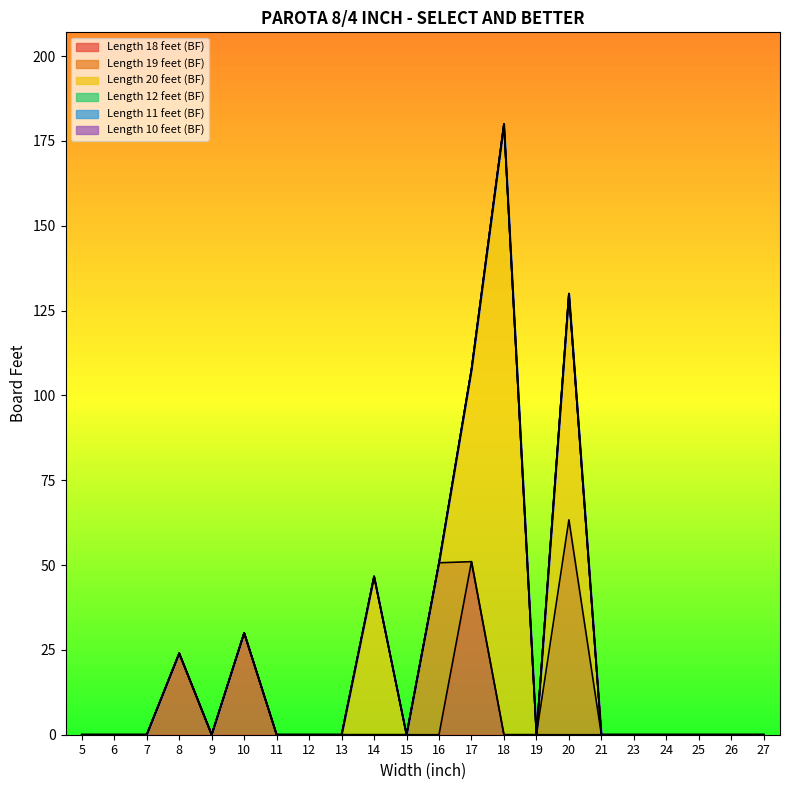

Which category has the lowest value in the Length 18 feet (BF) series?

5